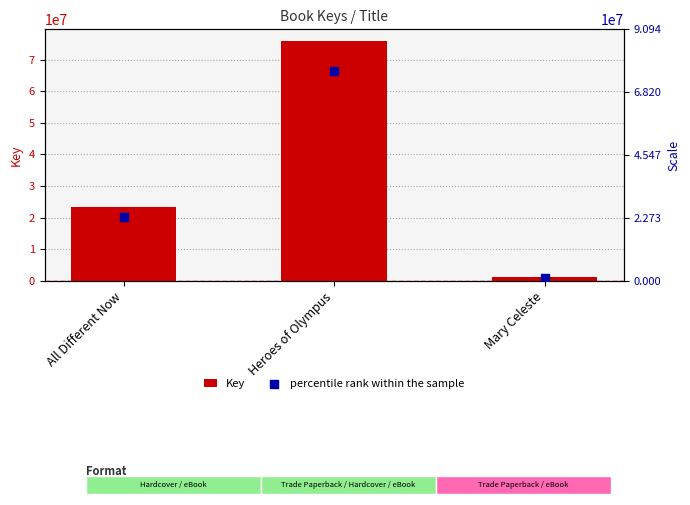

At how many categories does at least one series exceed 14884063?

2